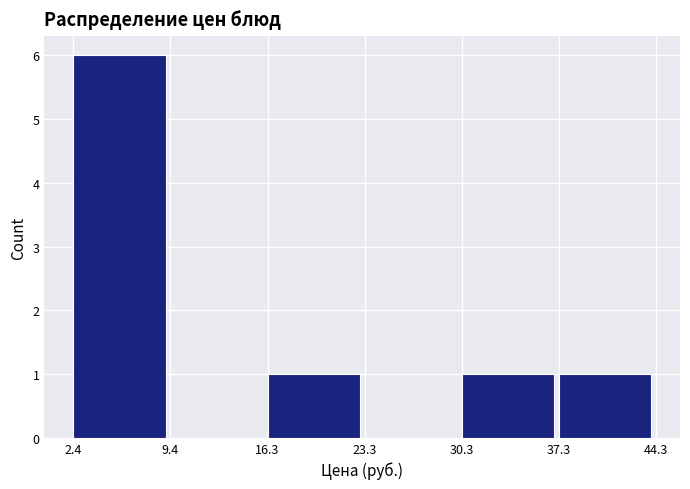

Reading left to right, list every bar in this chart as the range it spans on the x-axis followed by its height. The values are not printed on the chart, so give them approximately, as read against the axis.

2.4 to 9.4: 6
9.4 to 16.3: 0
16.3 to 23.3: 1
23.3 to 30.3: 0
30.3 to 37.3: 1
37.3 to 44.3: 1